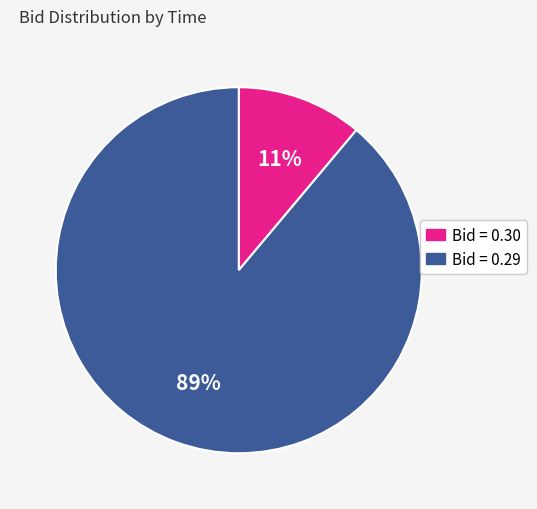

To the nearest percent, what is the average slice percentage?

50%